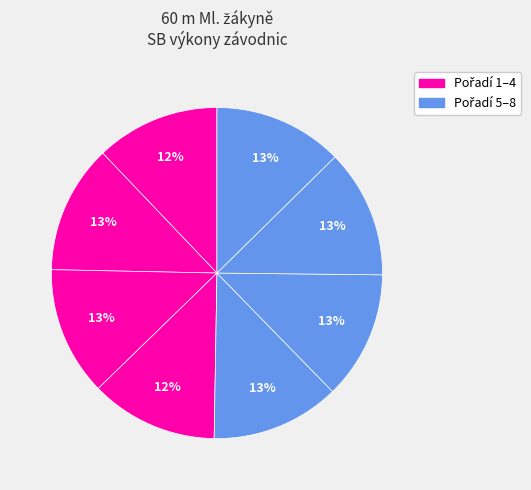

How many slices are in this pie chart?

8